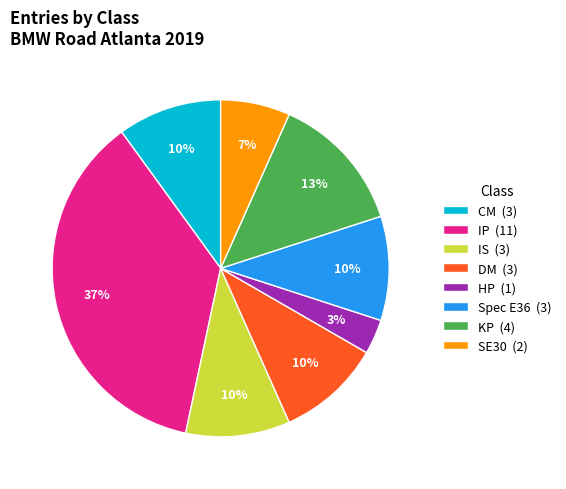

Which category has the biggest portion of the pie?

IP